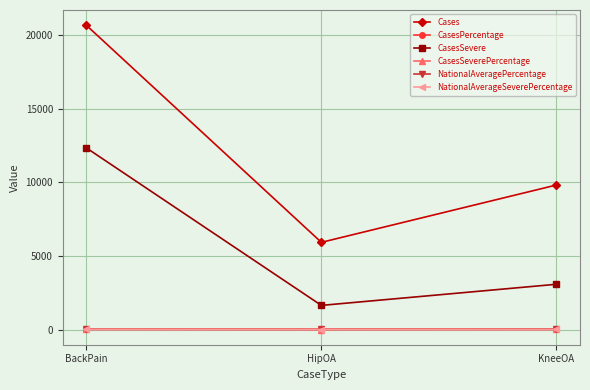

At which label does CasesPercentage first exceed 17?

BackPain